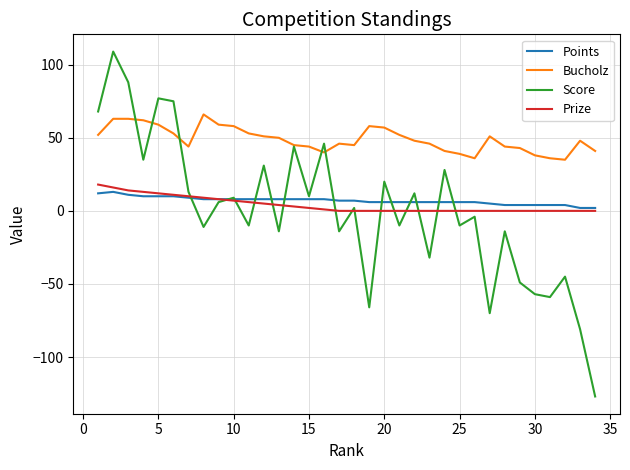

What is the maximum value shown in the chart?

109